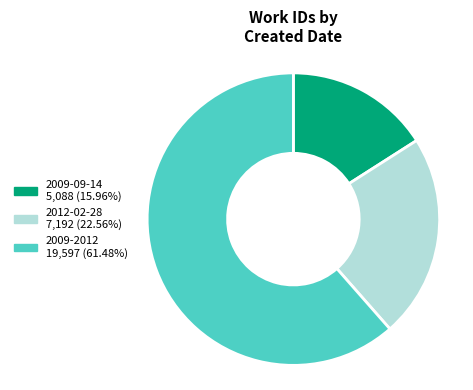

How many segments does this pie chart have?

3